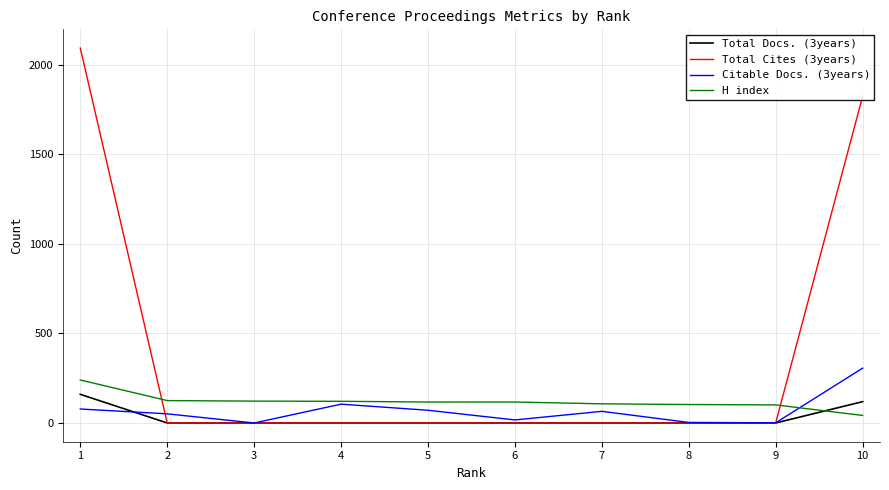

How many series are shown in this chart?

4